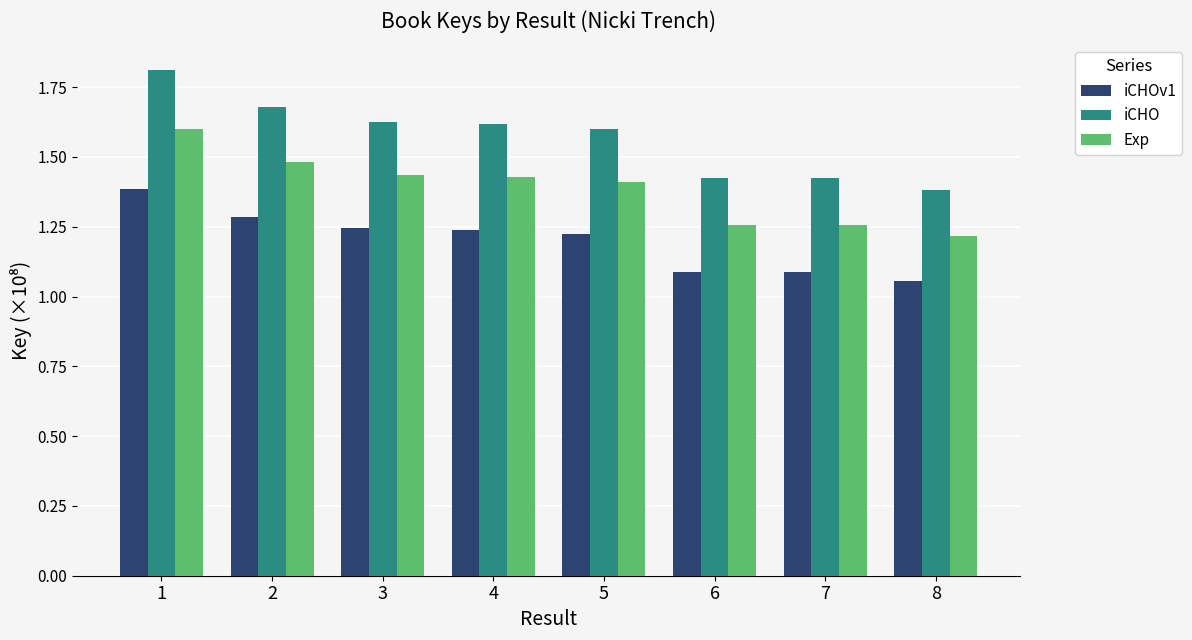

Count the iCHOv1 values in the range 1 to 2.

8